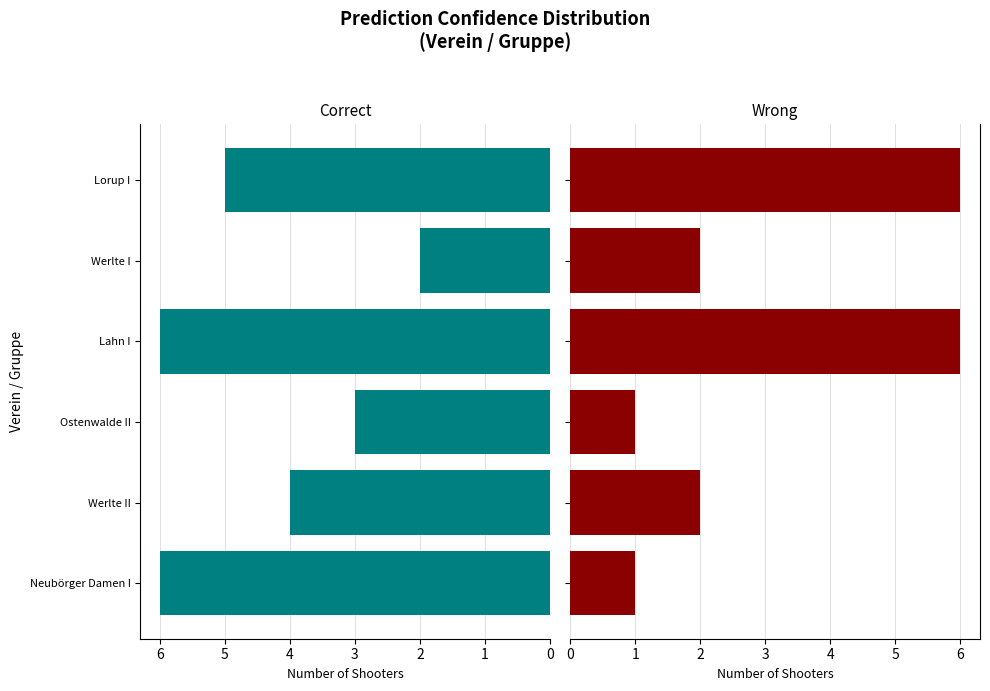

Is it true that Wrong (Flagged) equals 0 at 0?

False